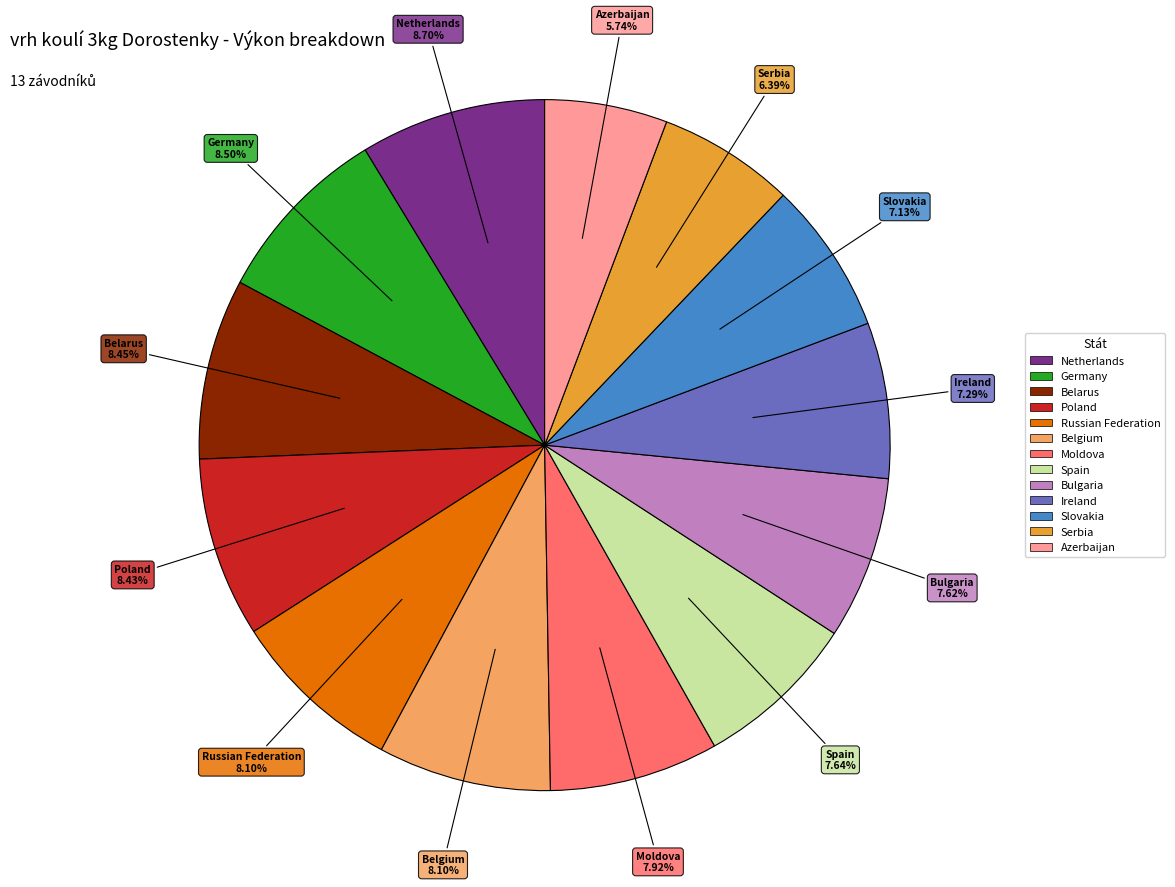

Approximately how many times larger is the value at Slovakia compared to Russian Federation?

0.9